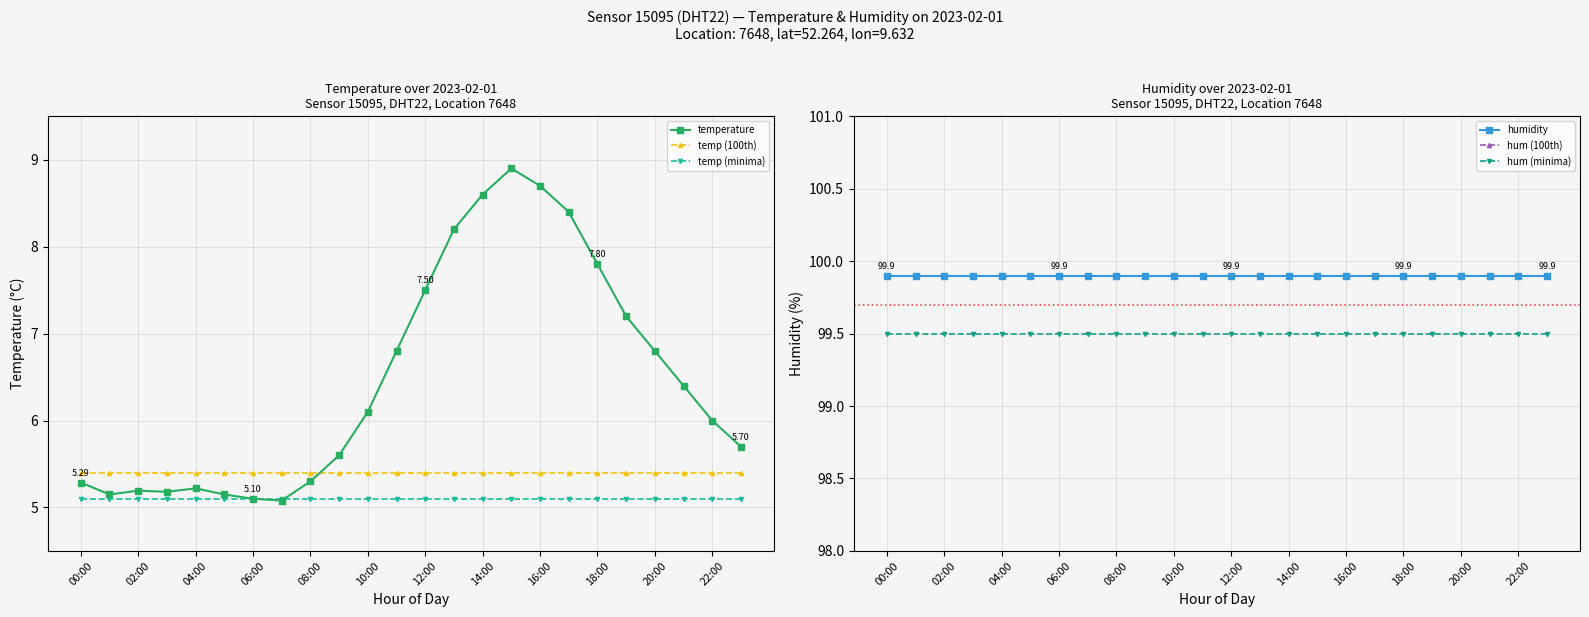

True or false: temp (100th) and temp (minima) cross at least once.

False